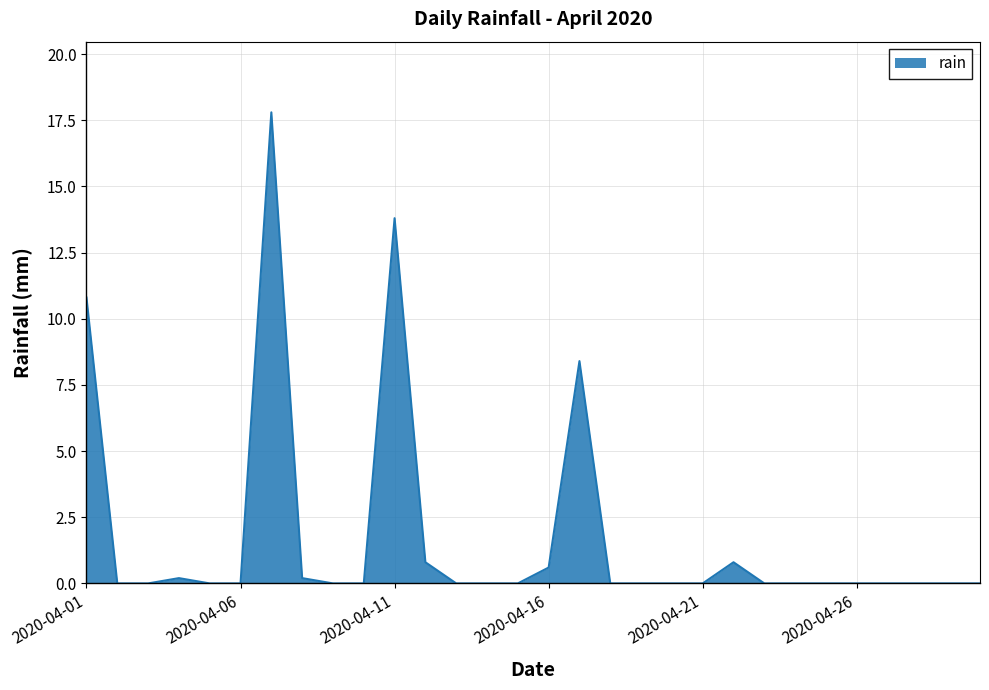

What is the difference between the maximum and minimum values?

17.8